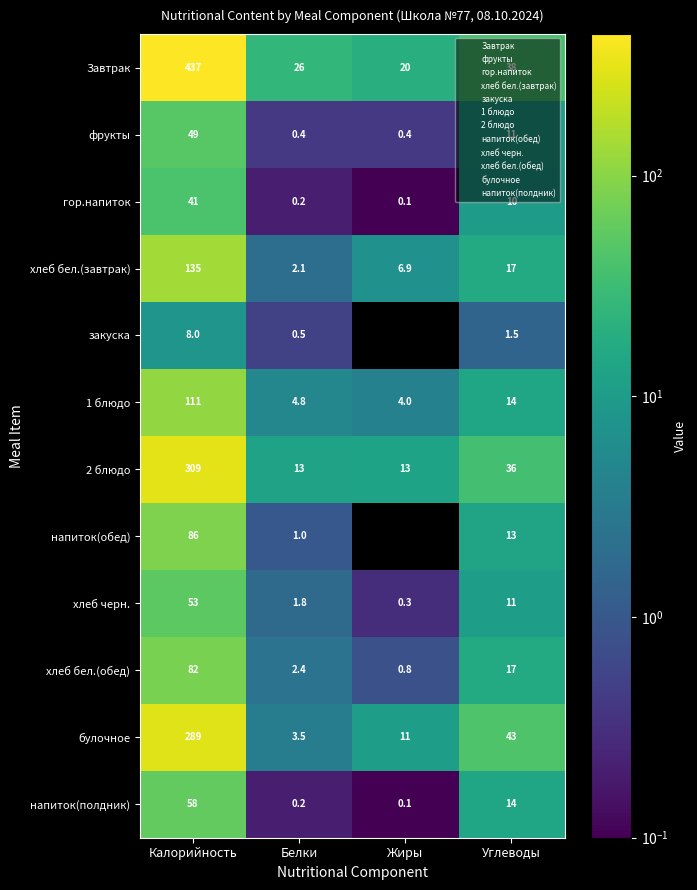

At which label does хлеб черн. reach its peak?

Калорийность